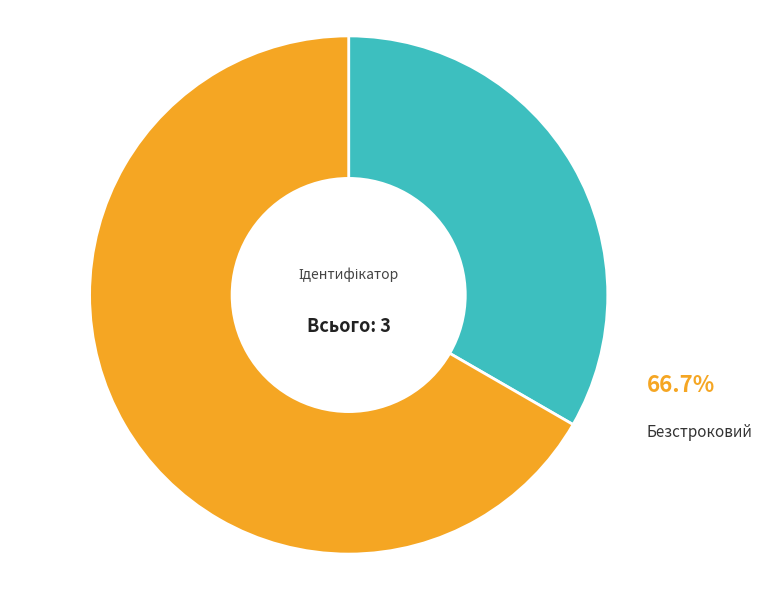

Count the number of slices in the pie.

2